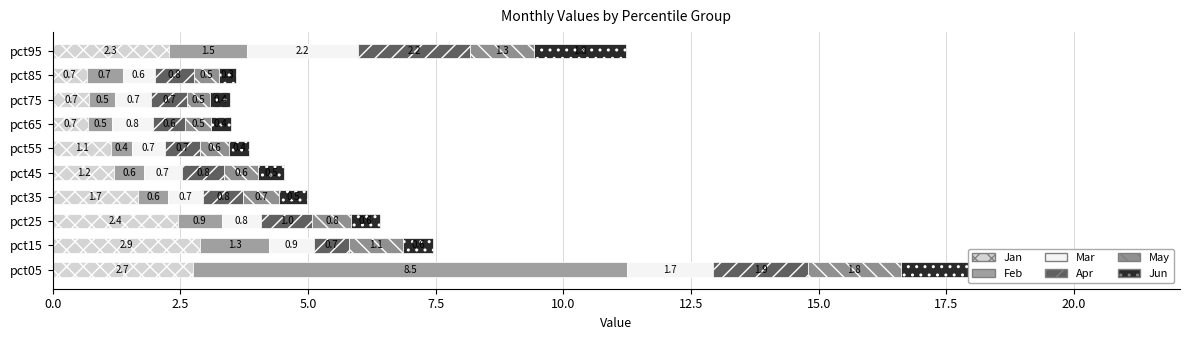

List the series in order of their peak value, highest first.

Feb, Jun, Jan, Mar, Apr, May